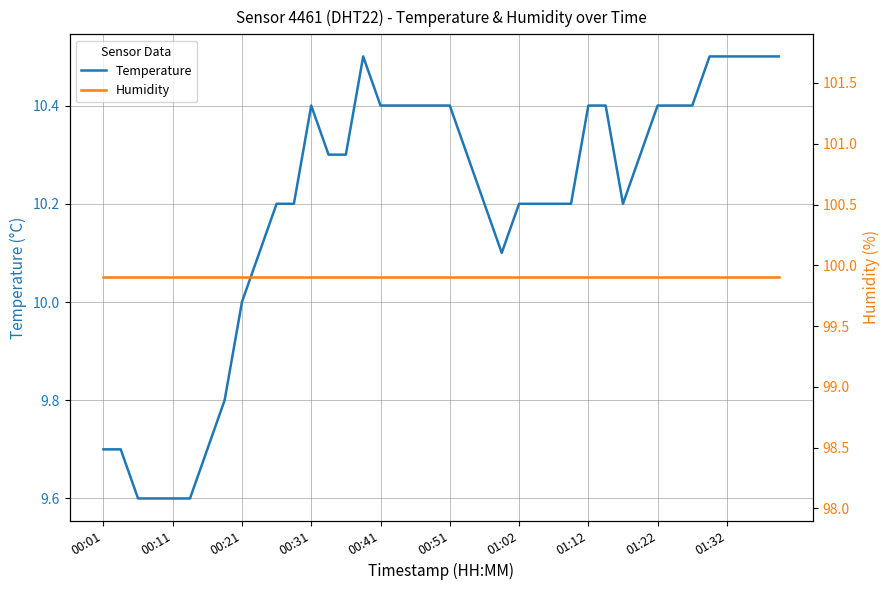

Does the chart display data point markers on the line(s)?

No